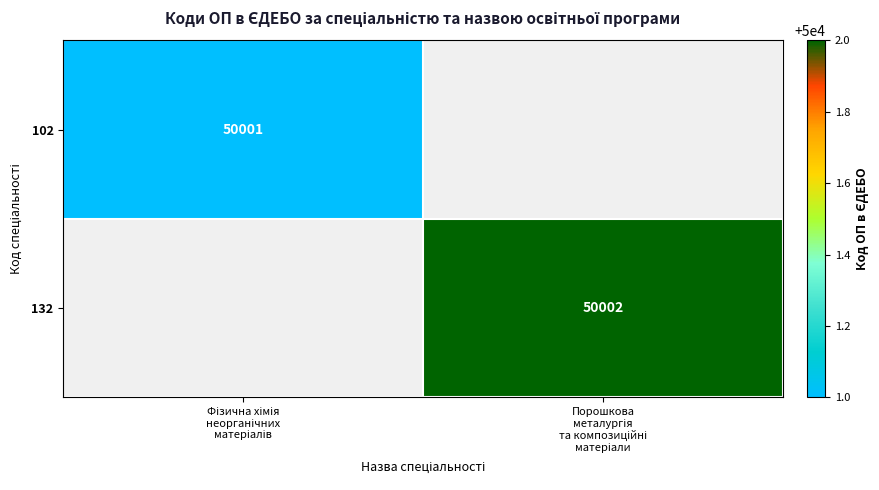

What is the minimum value shown in the chart?

50001.0